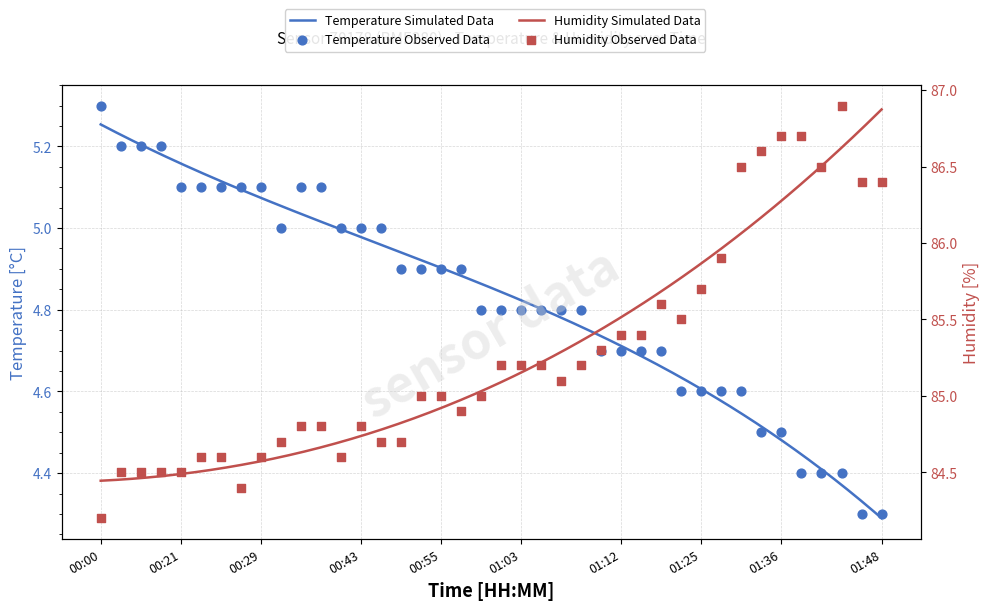

What is the total value across all series at 01:20?

90.3